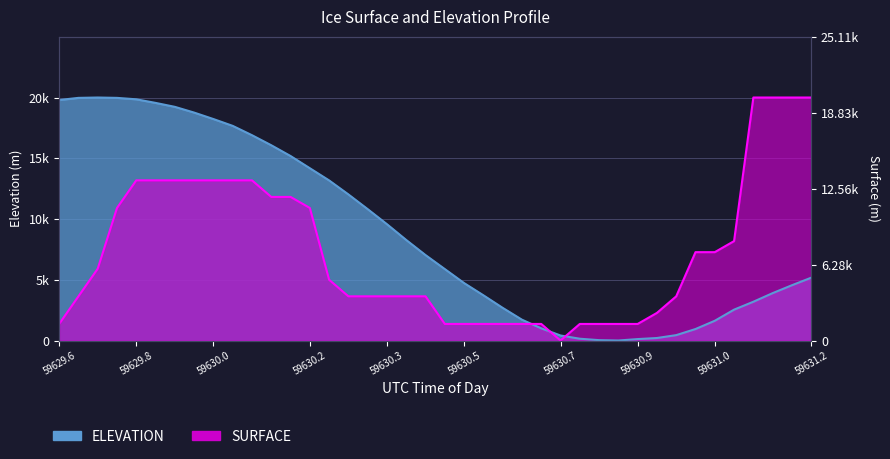

What is the difference between the SURFACE values at 34 and 22?

5909.1